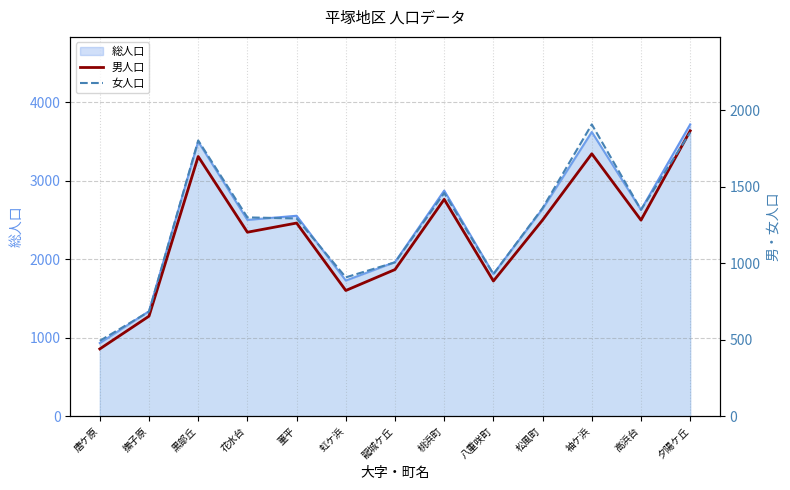

At which category does 男人口 reach its first local peak?

黒部丘